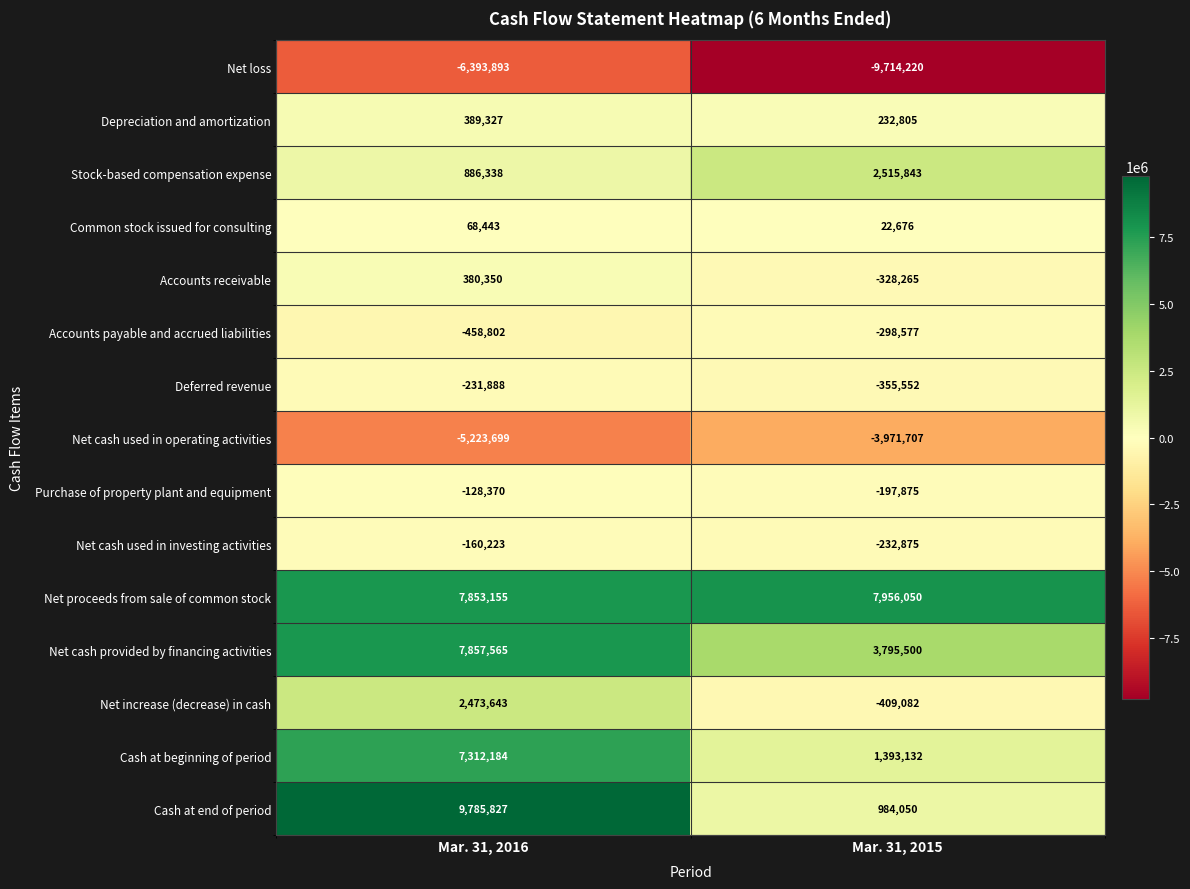

Read the Depreciation and amortization value at Mar. 31, 2016.

389327